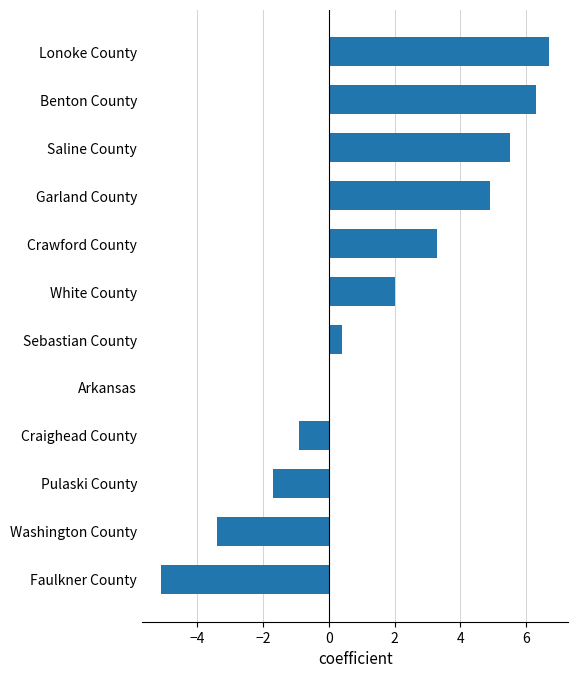

What is the greatest value displayed?

6.7